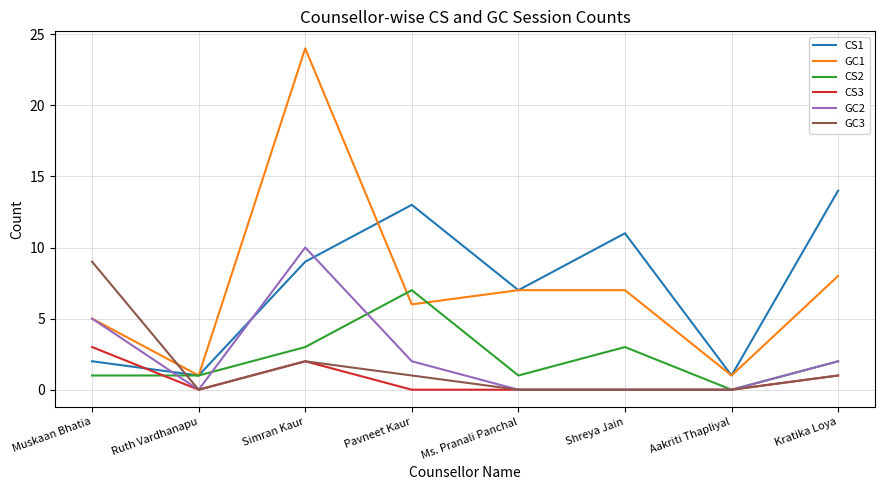

Is it true that GC3 equals 0 at Ruth Vardhanapu?

True